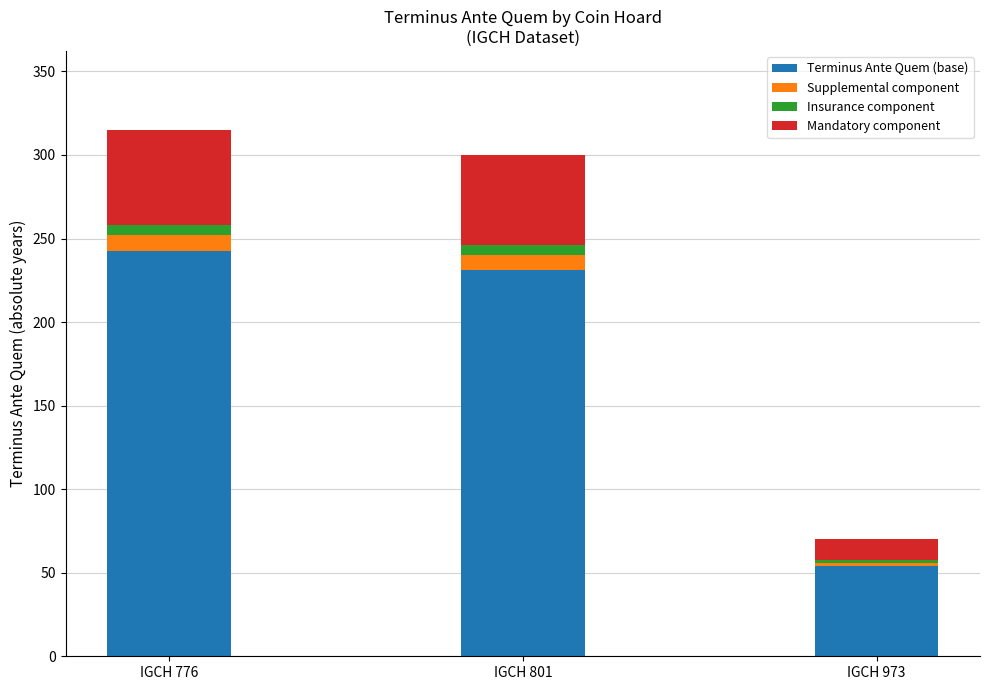

List the labels in order of Terminus Ante Quem (base) value, largest first.

IGCH 776, IGCH 801, IGCH 973